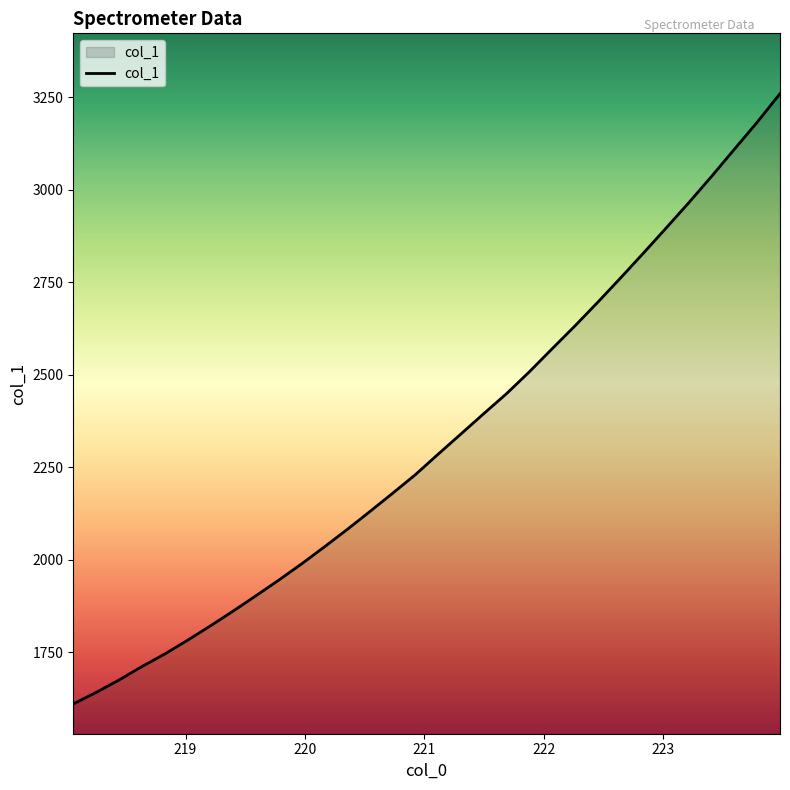

What is the sum of all values?

74259.9